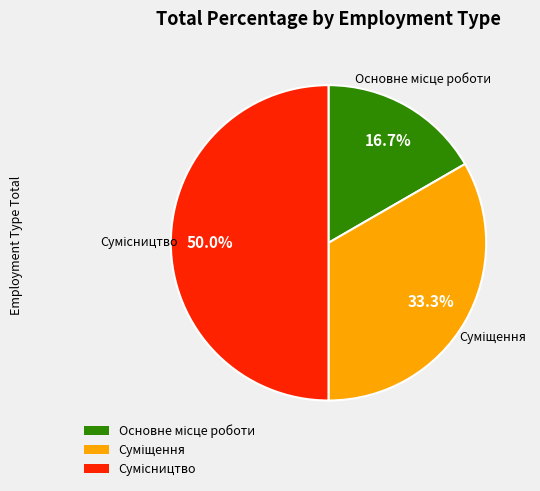

To the nearest percent, what percentage of the pie is Сумісництво?

50%